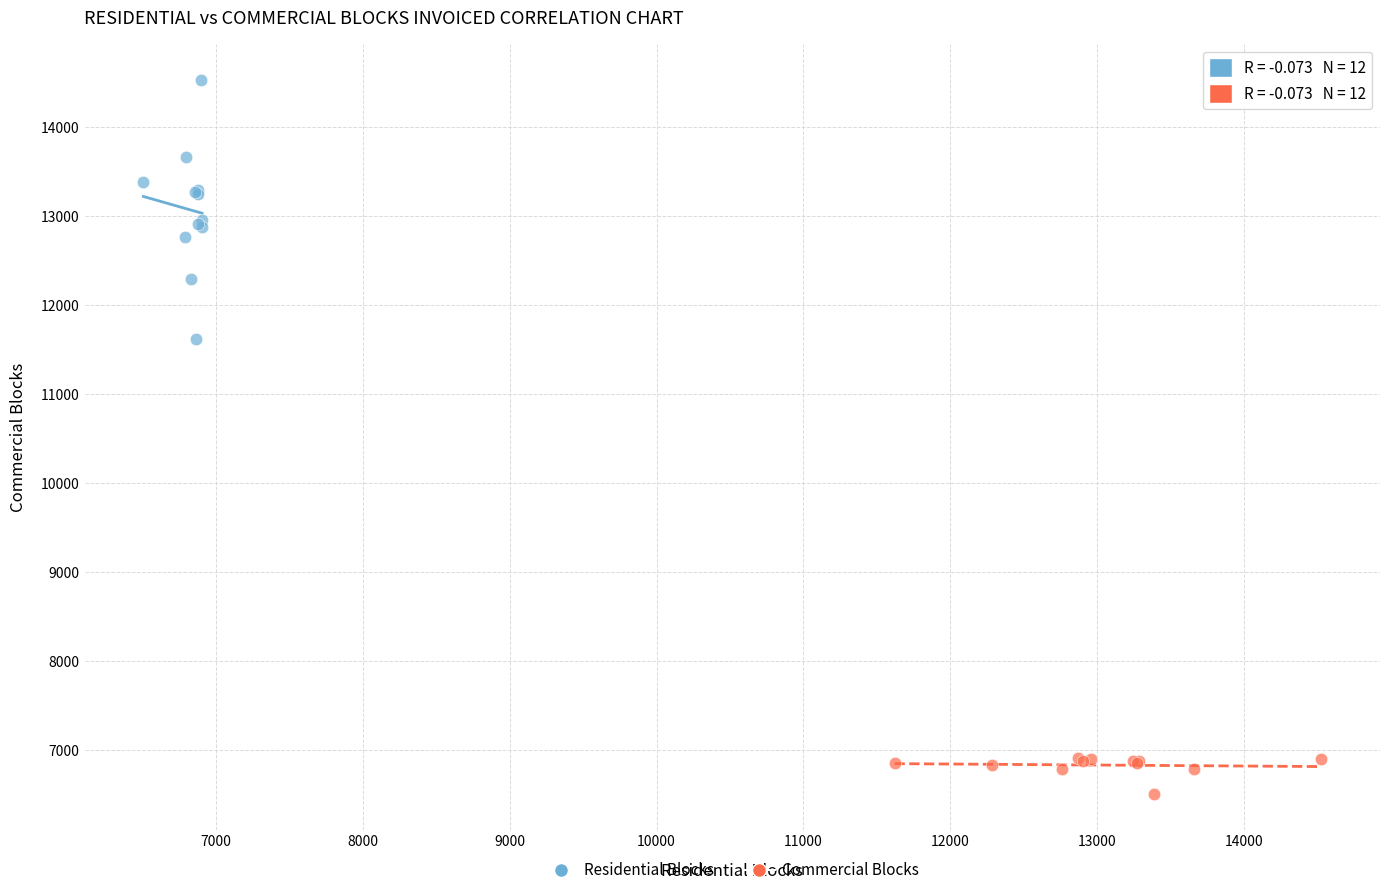

Which series contains the lowest Y value?

Commercial Blocks